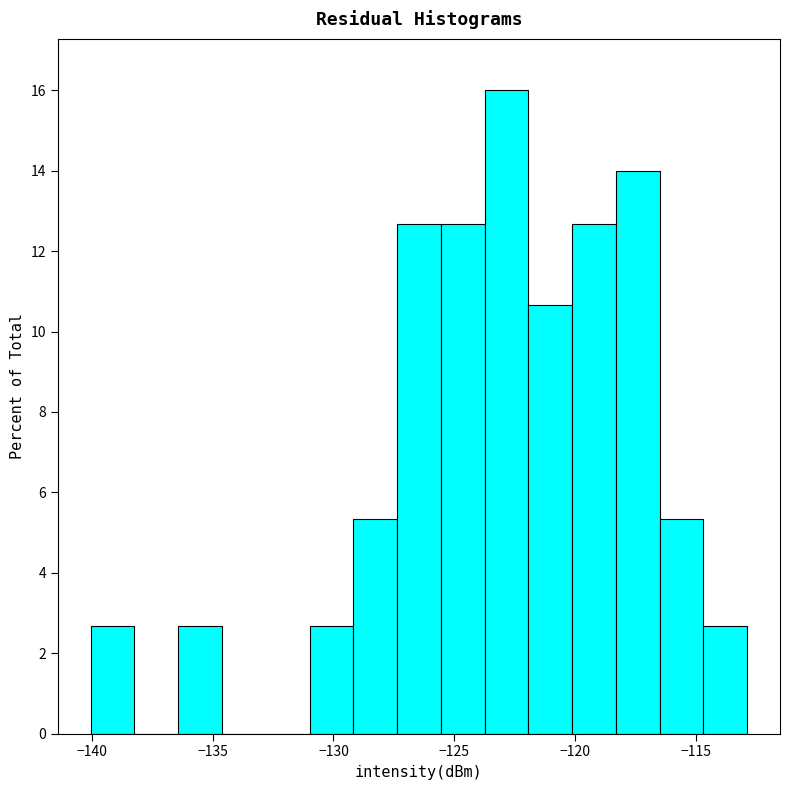

Read against the x-axis, roughly where is the centre of the tallest bar?

-123.0